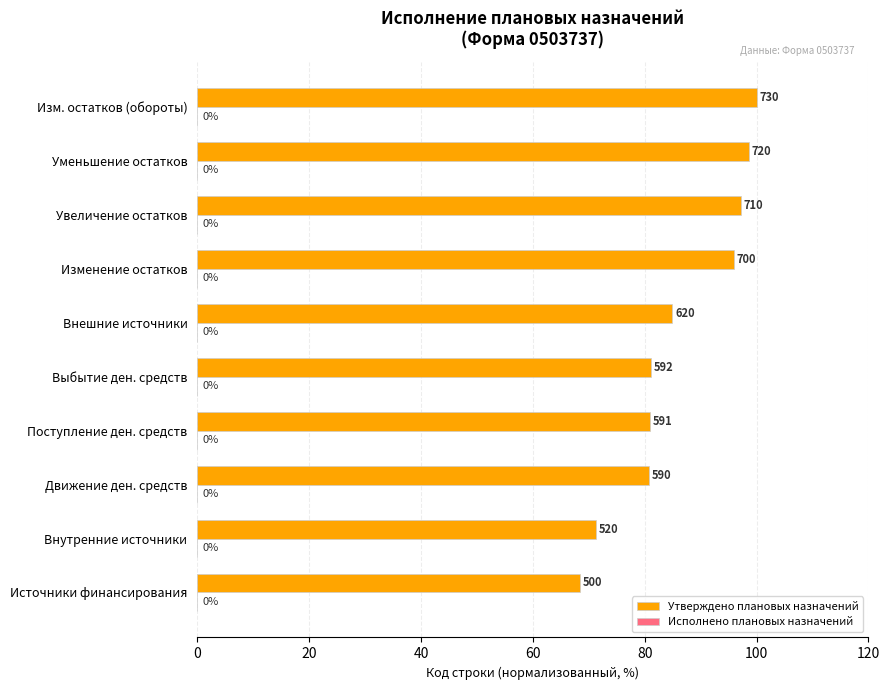

Are the bars grouped side by side (vs. stacked)?

No